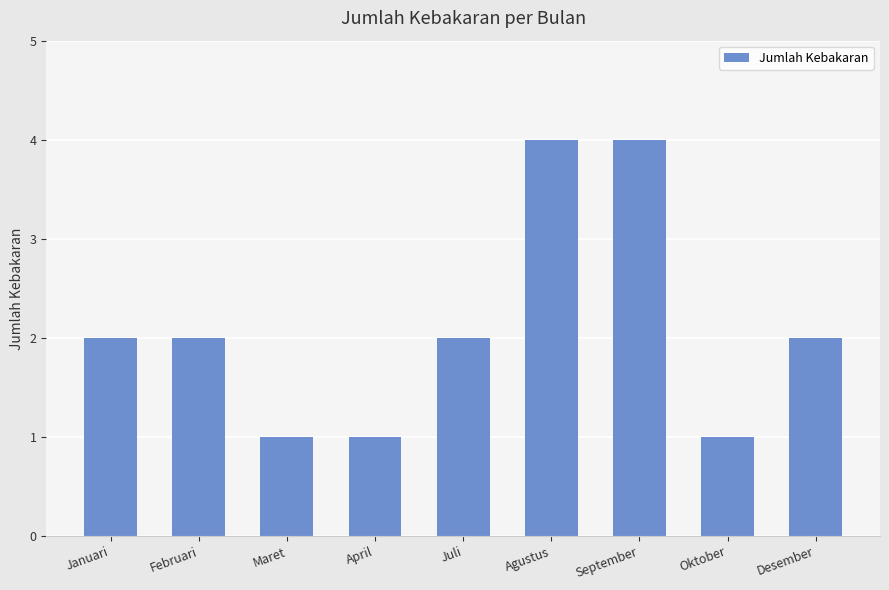

What is the difference between the maximum and minimum values?

3